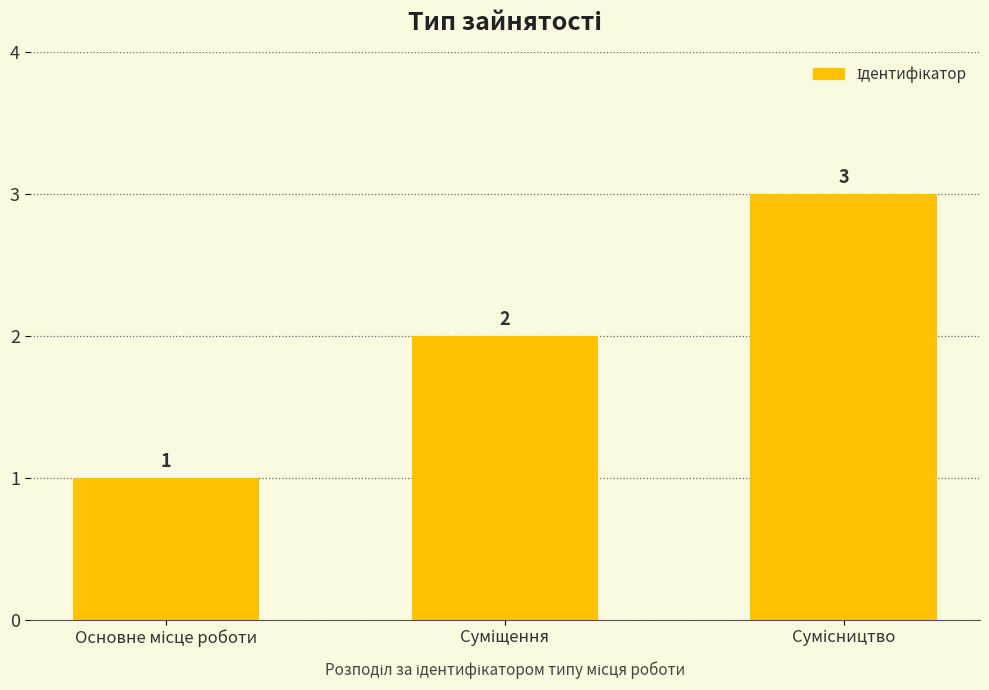

How many values are between 1 and 3?

3